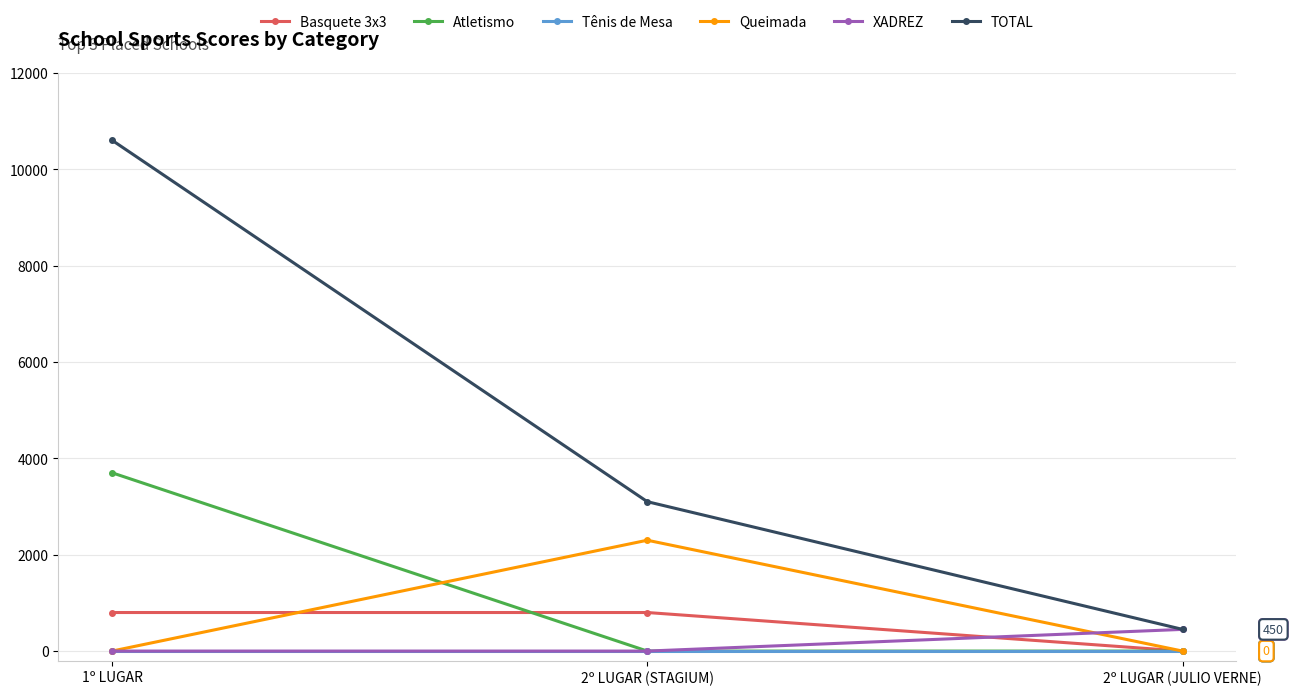

What is the label of the 3rd point from the left?

2º LUGAR (JULIO VERNE)